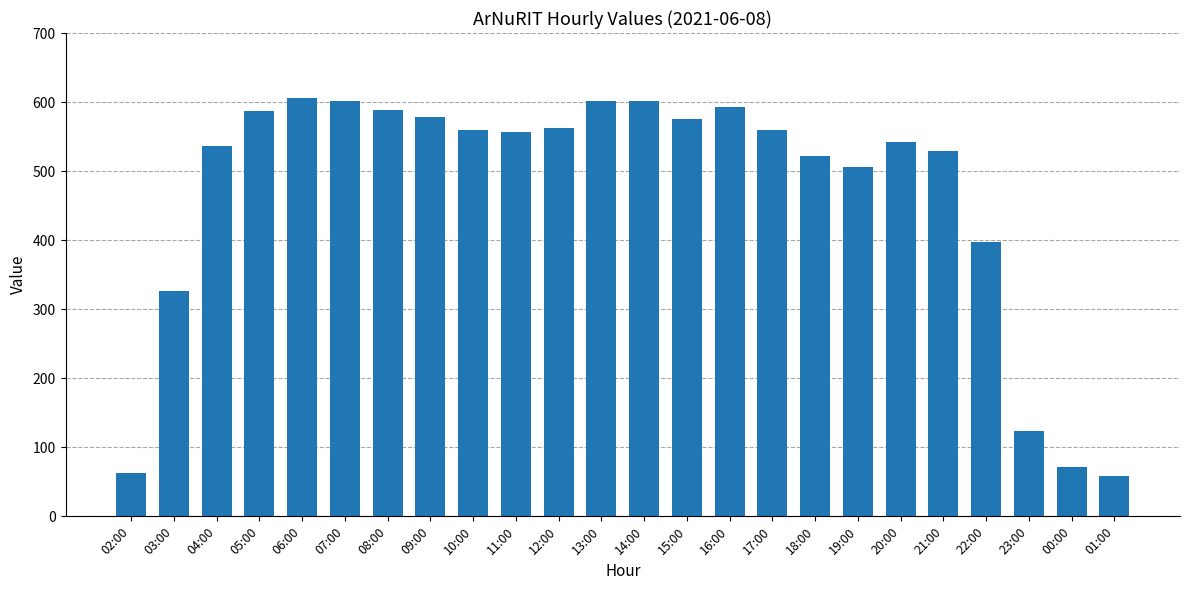

Which has a higher value, 20:00 or 23:00?

20:00